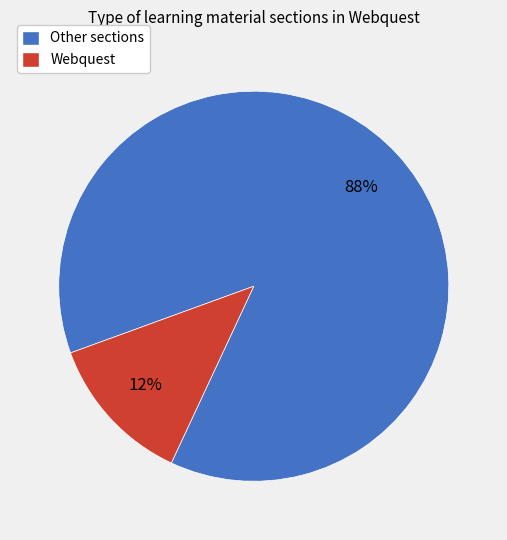

Is the sum of Webquest and Other sections greater than half?

Yes